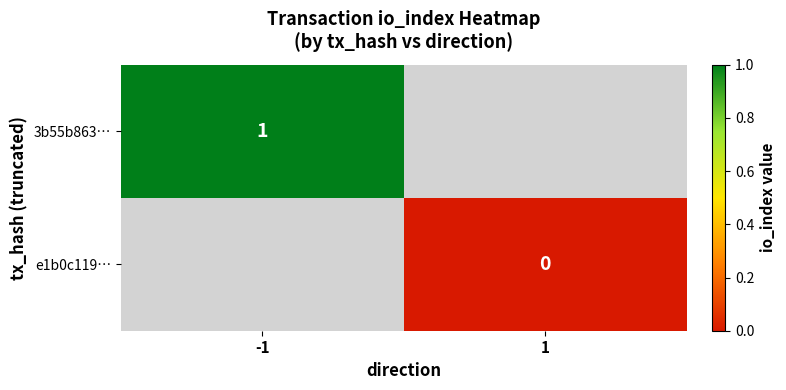

The 3b55b863… series shows 0 at -1. True or false?

False